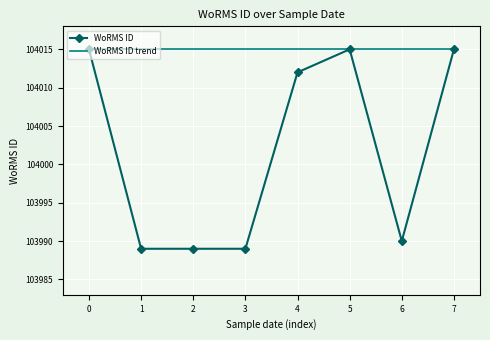

How many interior local valleys (lower than both neighbors) does the data have?

1